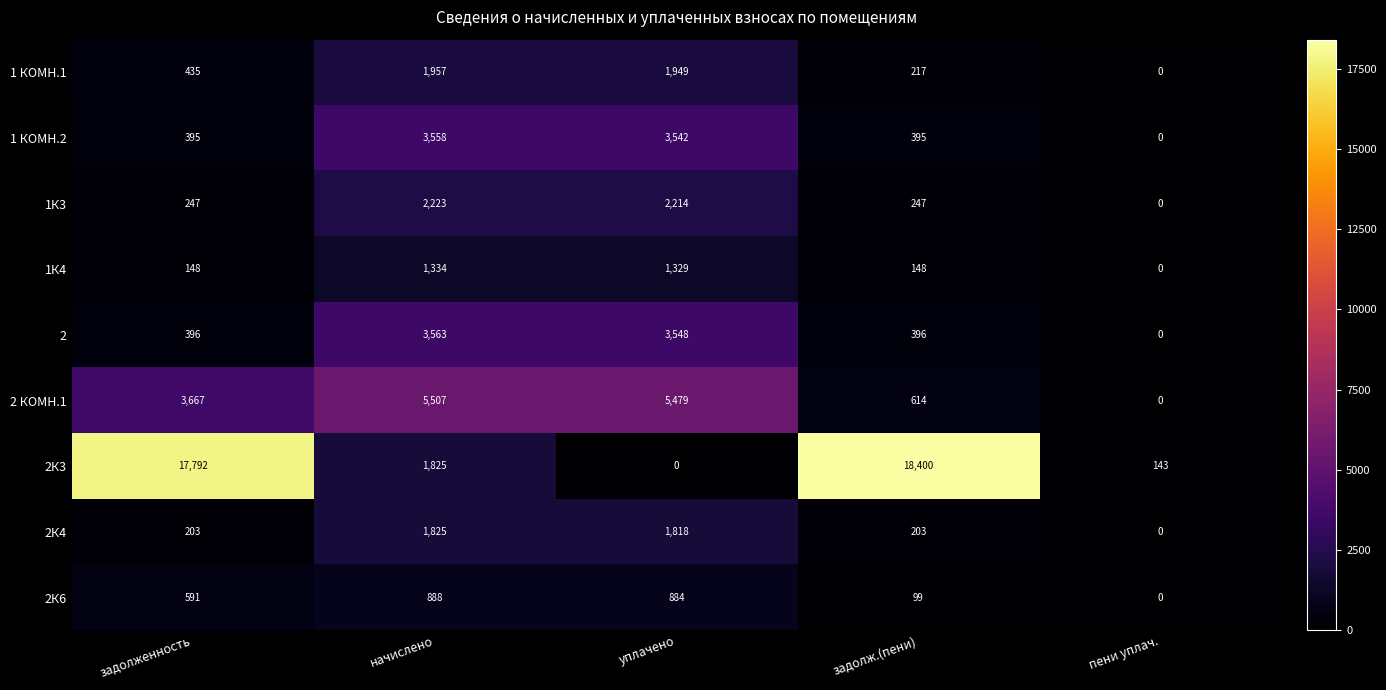

What is the sum of the 2К3 values at задолж.(пени) and пени уплач.?

18543